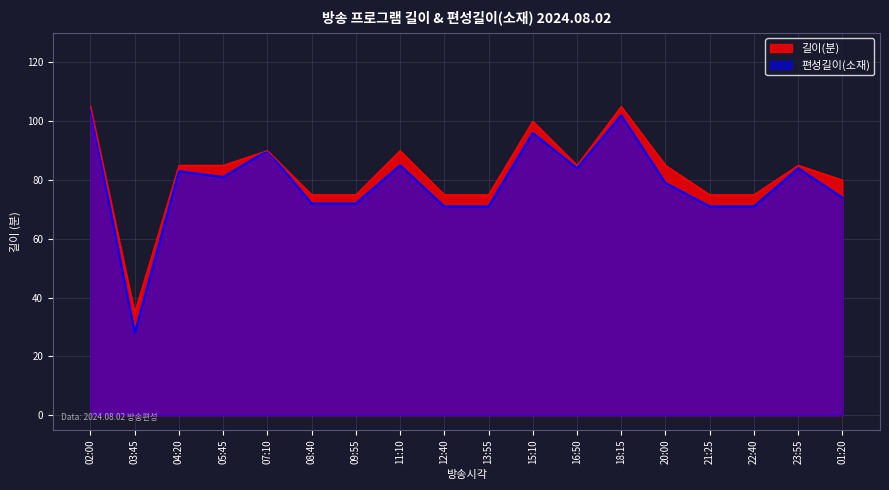

What is the highest value of the 편성길이(소재) series?

104